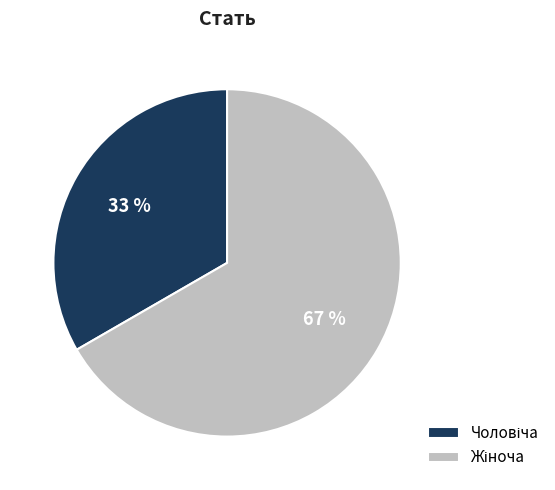

To the nearest percent, what is the average slice percentage?

50%